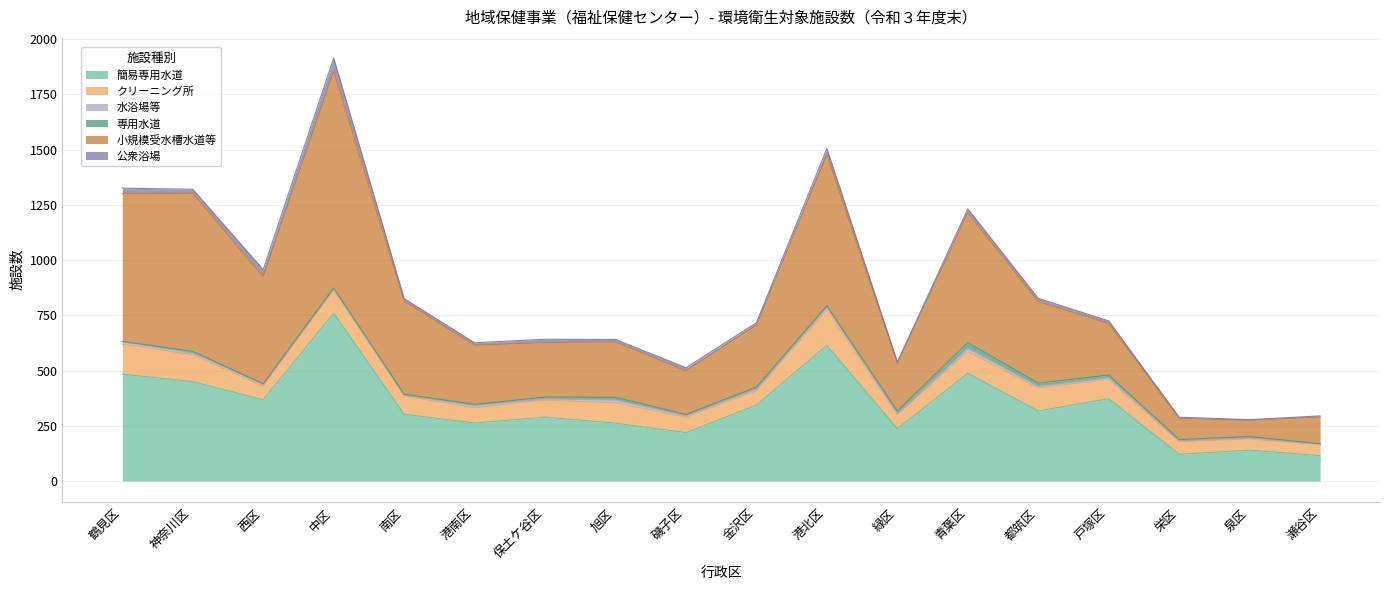

Where is the first local maximum for 専用水道?

神奈川区